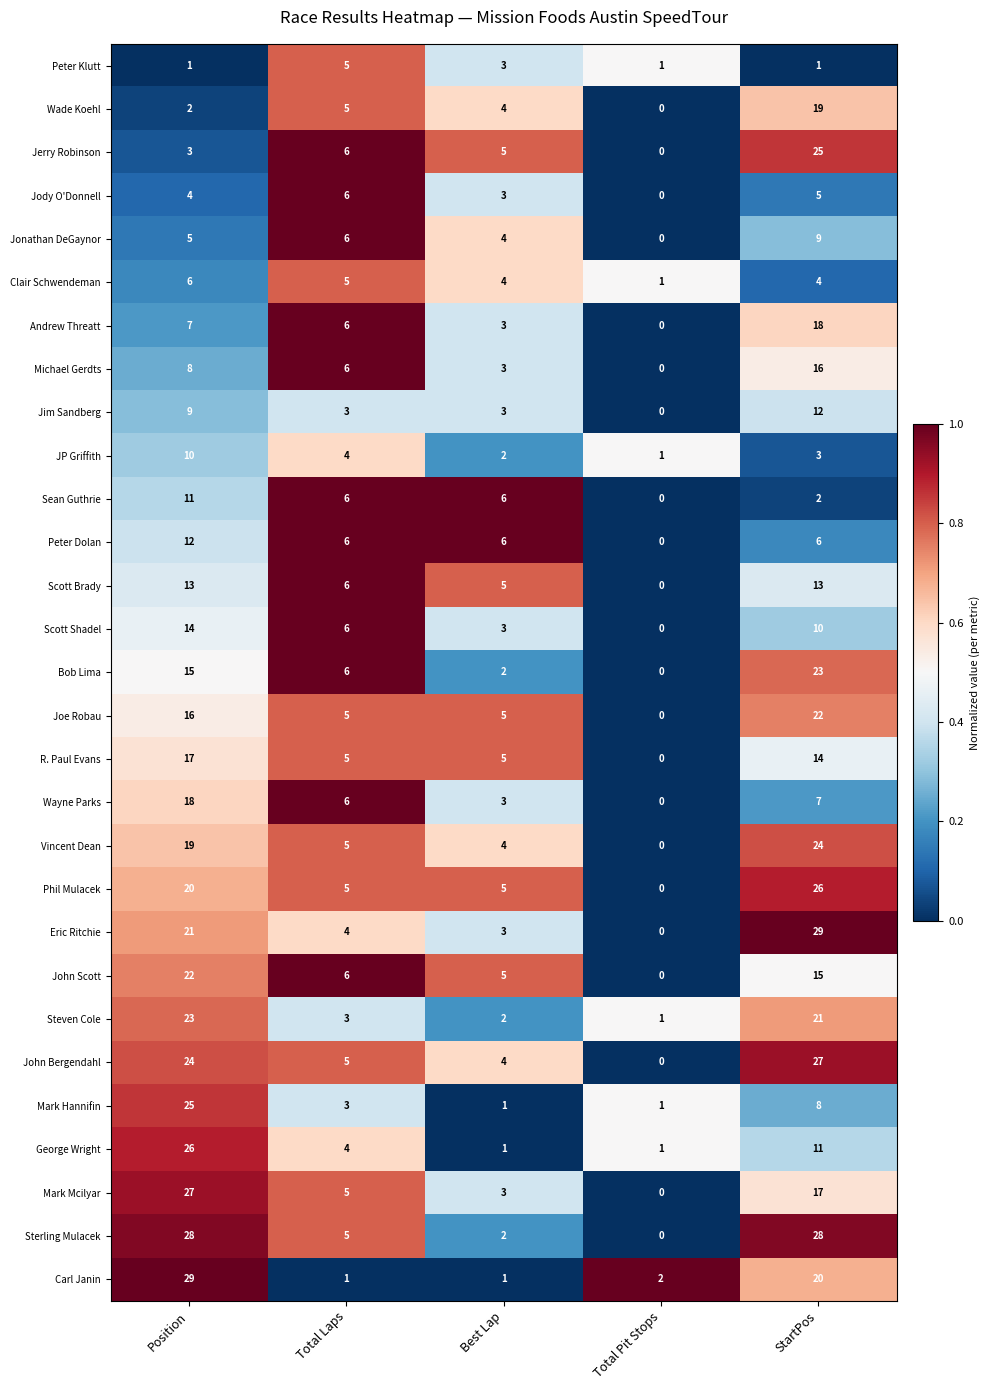

True or false: Bob Lima has a value of 15 at Total Pit Stops.

False